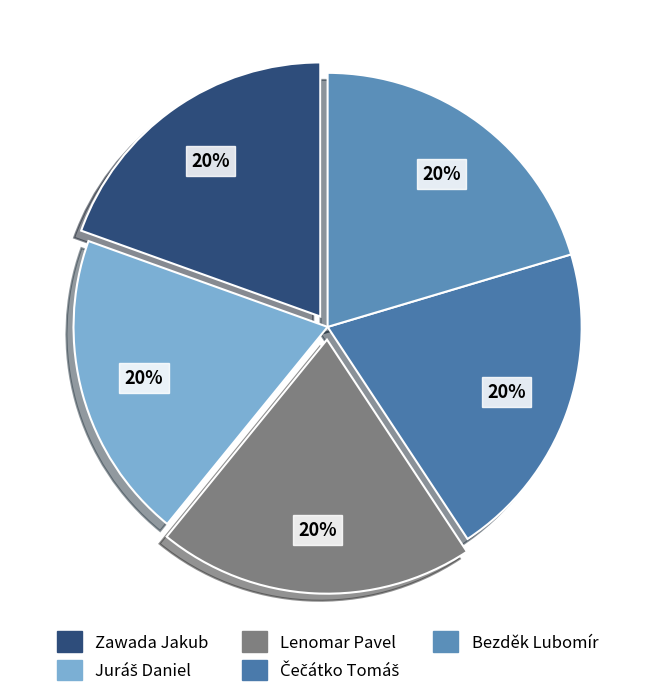

What percentage do Zawada Jakub and Bezděk Lubomír together represent?

39.9%